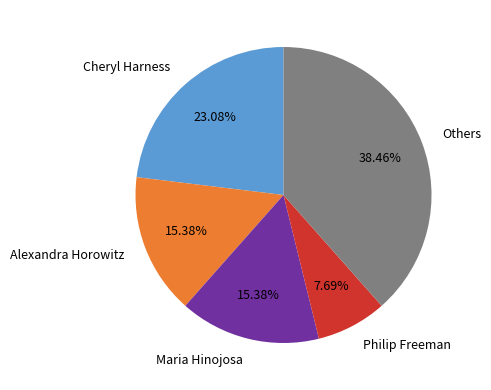

To the nearest percent, what is the average slice percentage?

20%